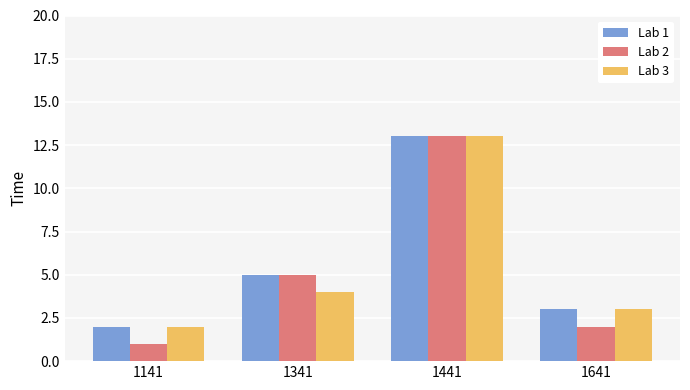

What are all the series names shown in the legend?

Lab 1, Lab 2, Lab 3